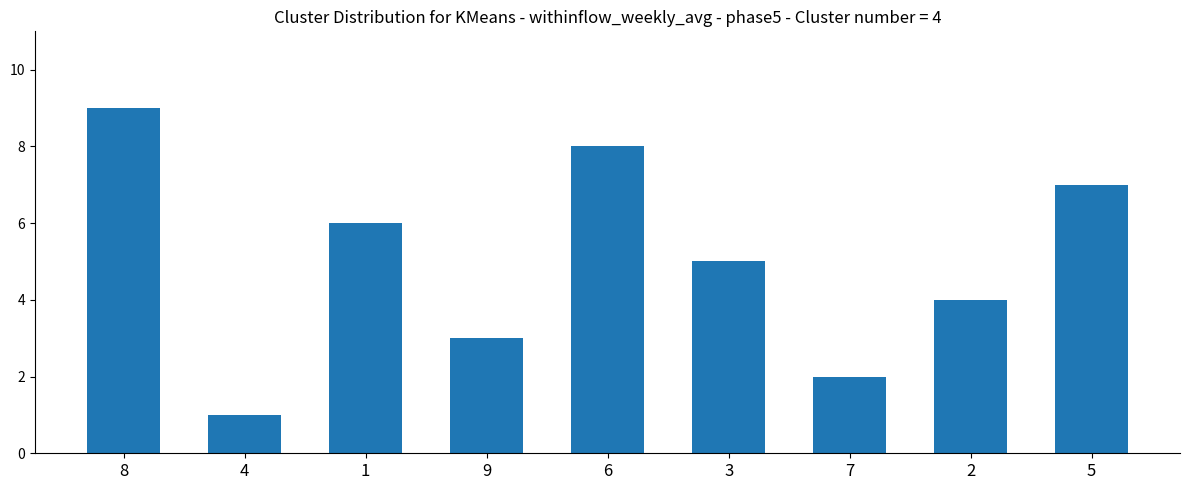

Rank the categories by value from lowest to highest.

4, 7, 9, 2, 3, 1, 5, 6, 8